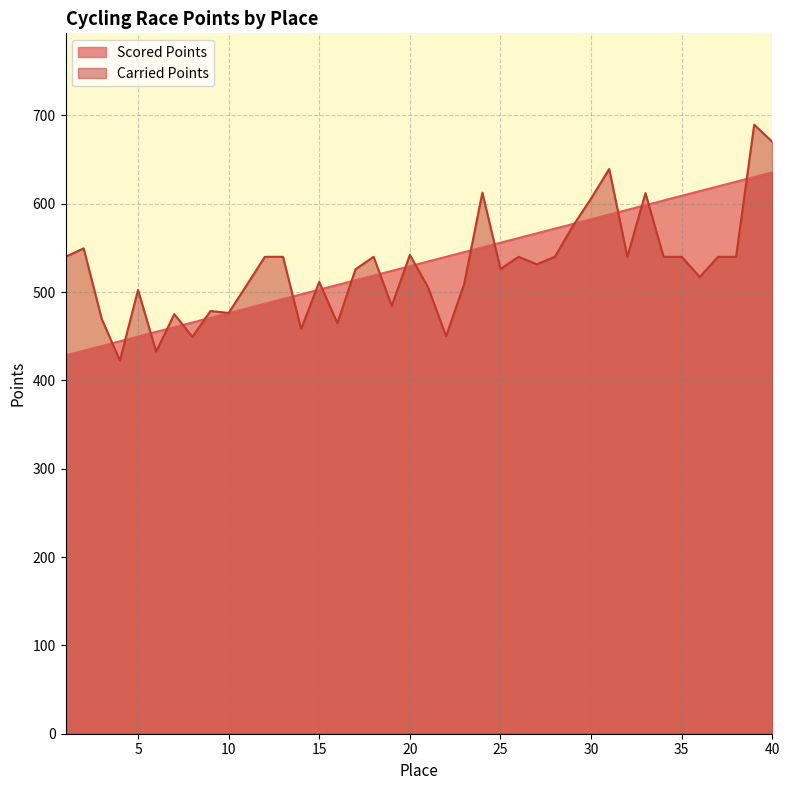

Rank the series by their maximum value, from highest to lowest.

Carried Points, Scored Points